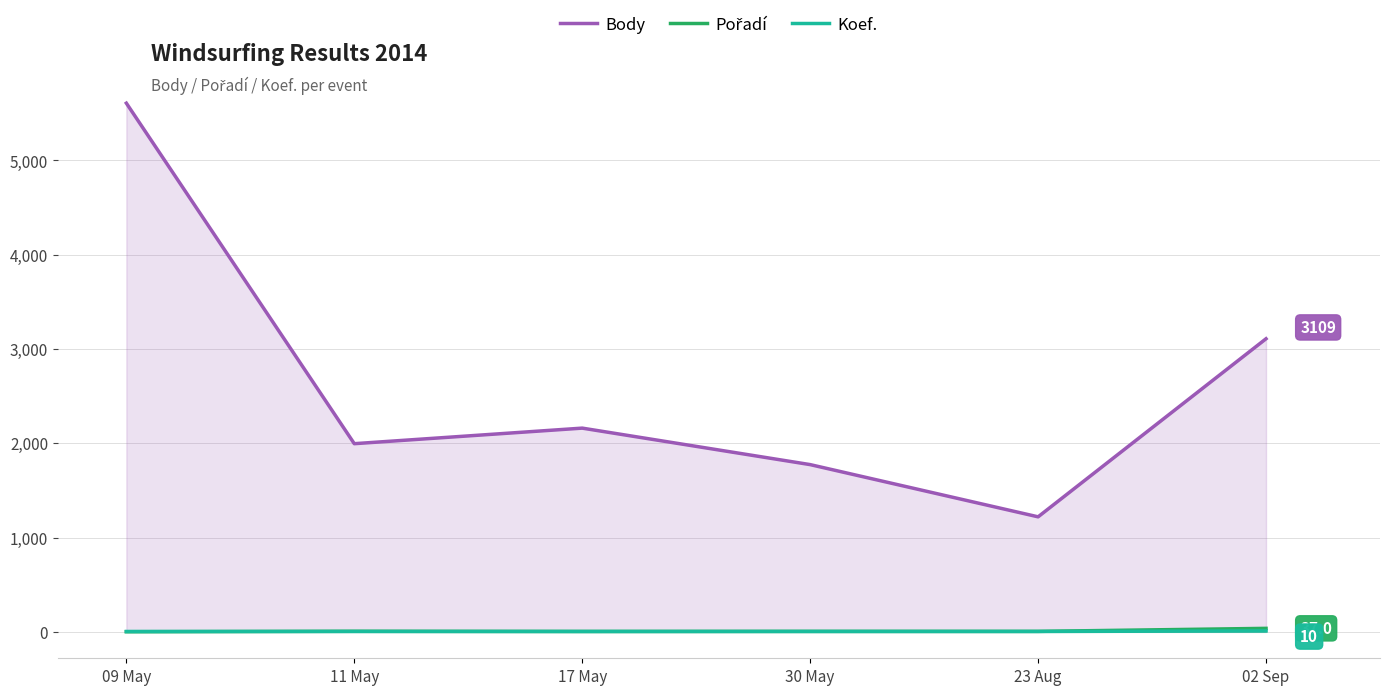

At which label does Body reach its peak?

09 May